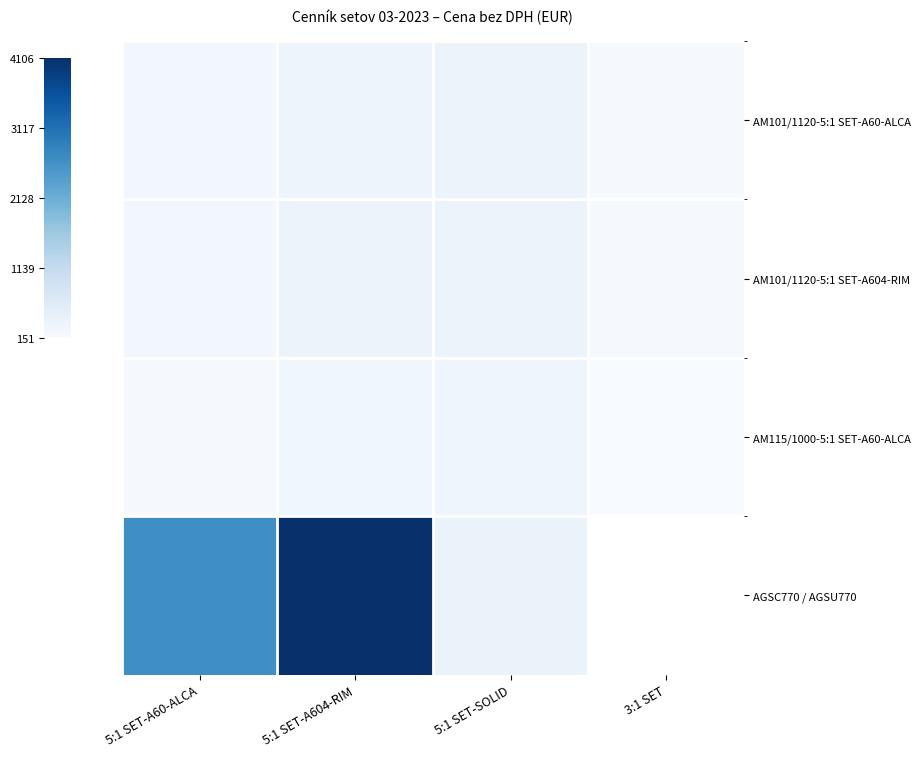

What is the difference between the second highest and minimum values in the AM101/1120-5:1 SET-A604-RIM series?

160.9